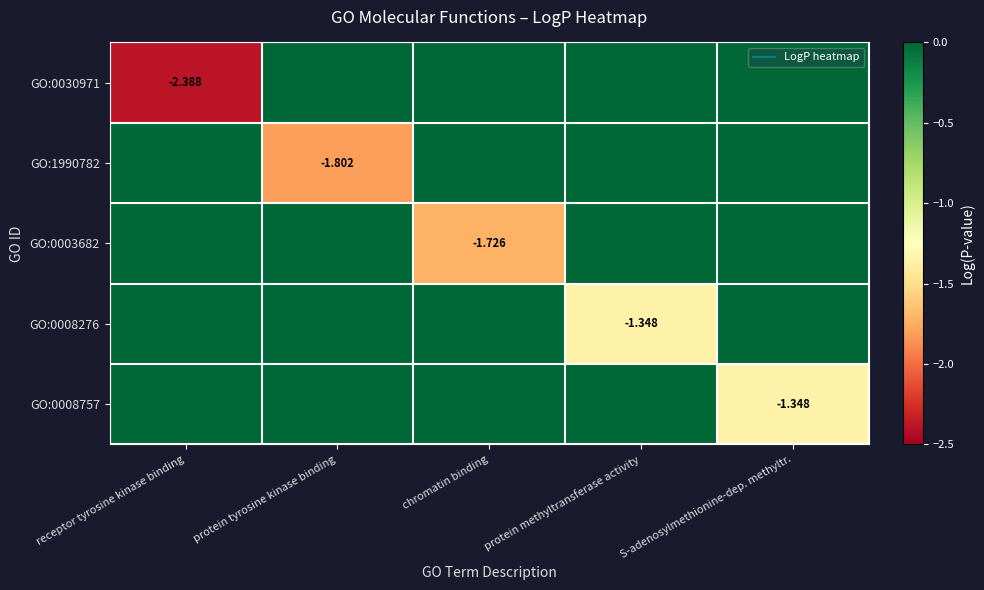

Between S-adenosylmethionine-dep. methyltr. and protein methyltransferase activity, which is larger?

S-adenosylmethionine-dep. methyltr.